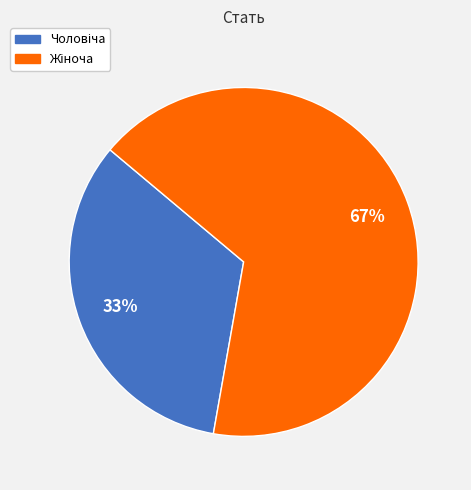

Is there any slice that represents more than half of the pie?

Yes